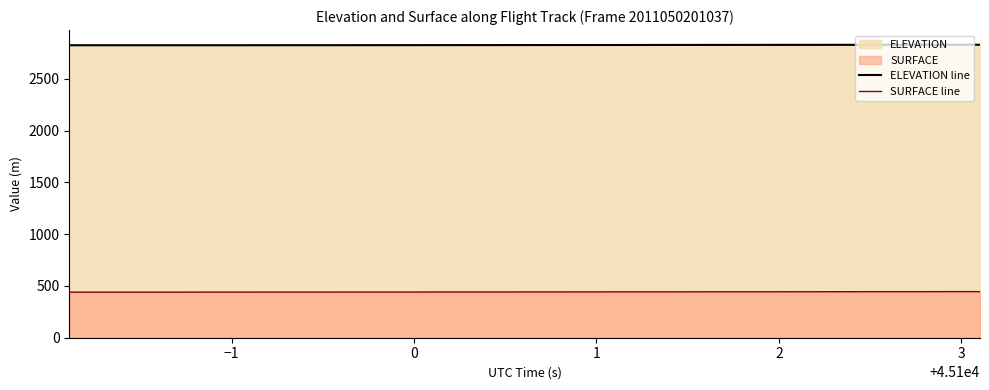

True or false: SURFACE line and ELEVATION line cross at least once.

False